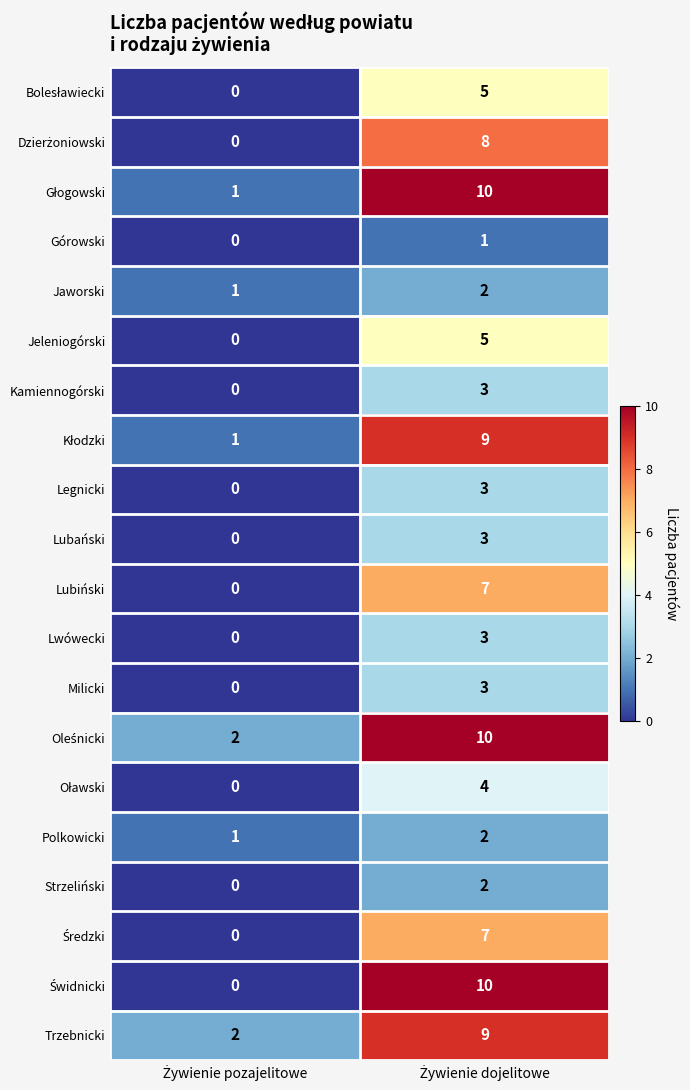

How many data points in Strzeliński are less than 2?

1